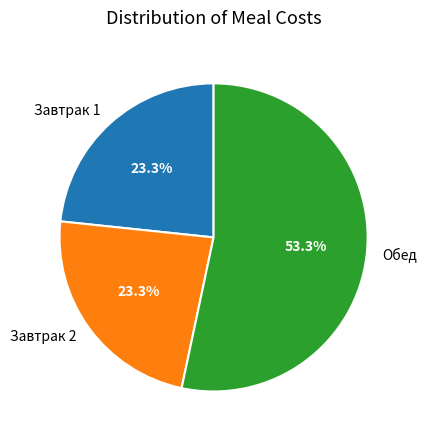

Is it true that Завтрак 1 is 23% of the pie?

True